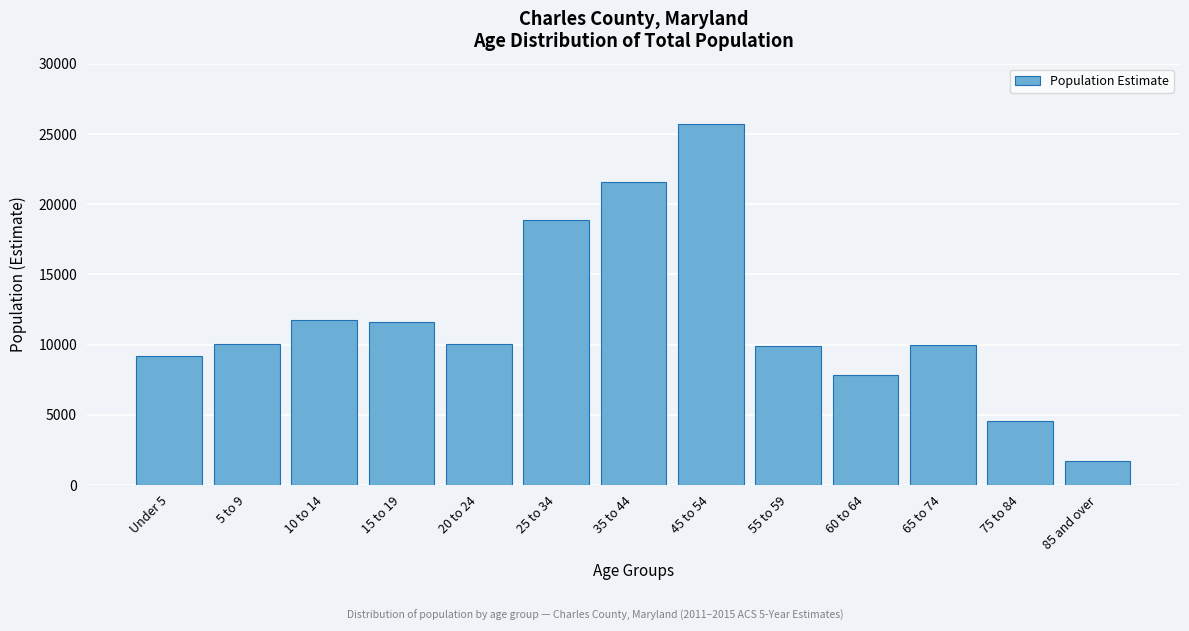

What is the ratio of the value at 75 to 84 to the value at 5 to 9?

0.5